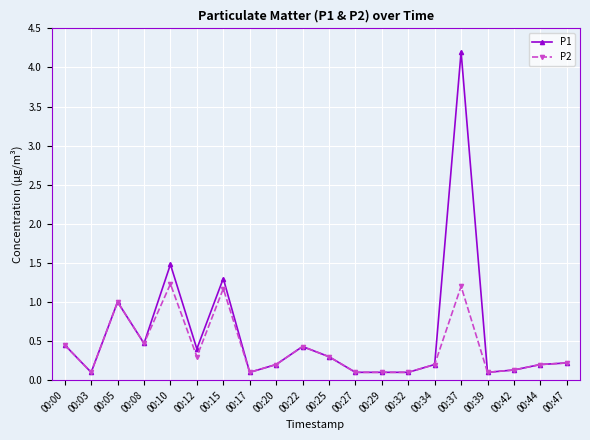

Which series has the largest range (max minus min)?

P1